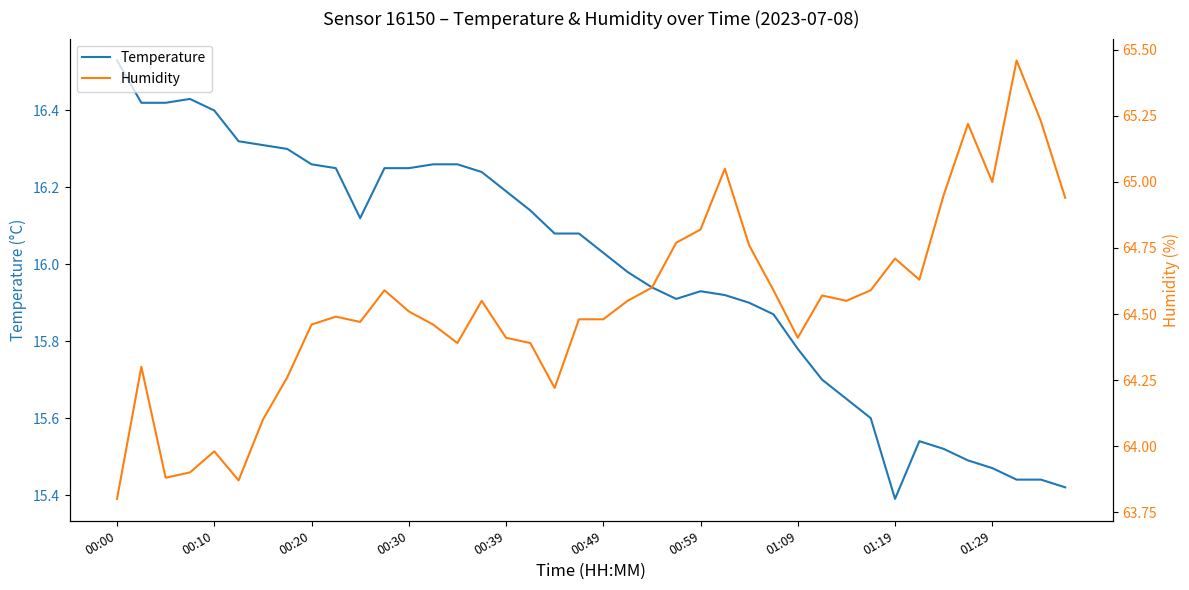

Does the chart have visible grid lines?

No